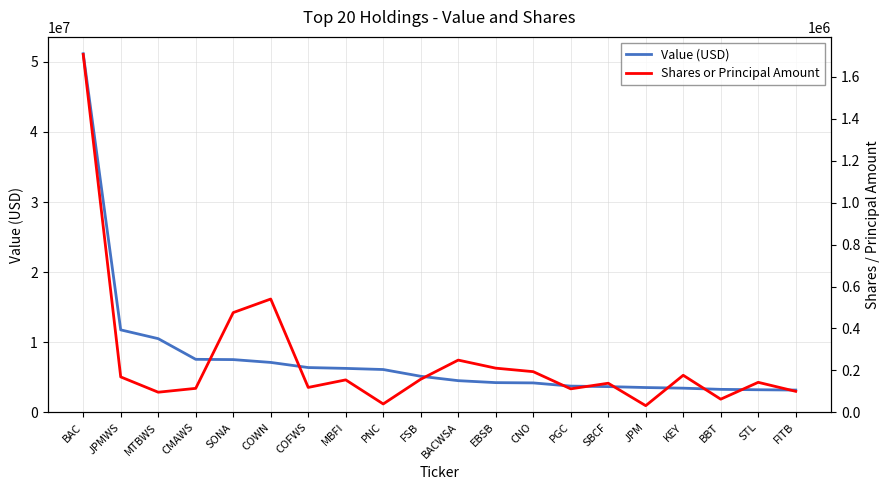

What is the spread (max minus min) of values at COWN?

6592600